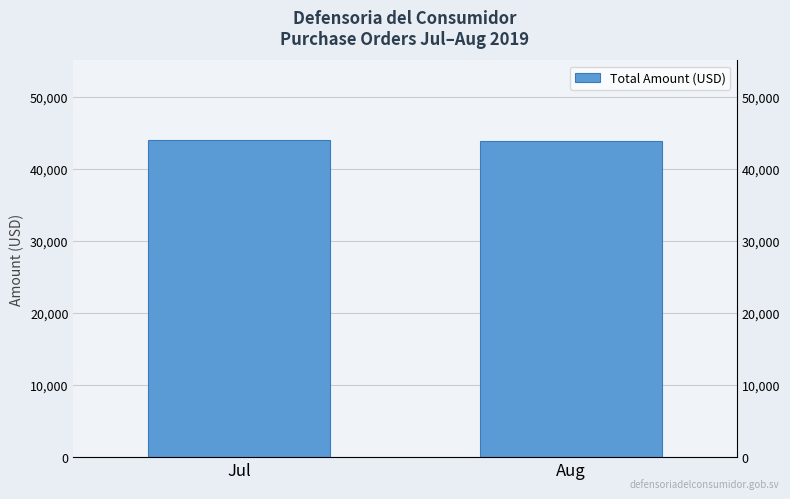

What is the smallest value displayed?

43867.7